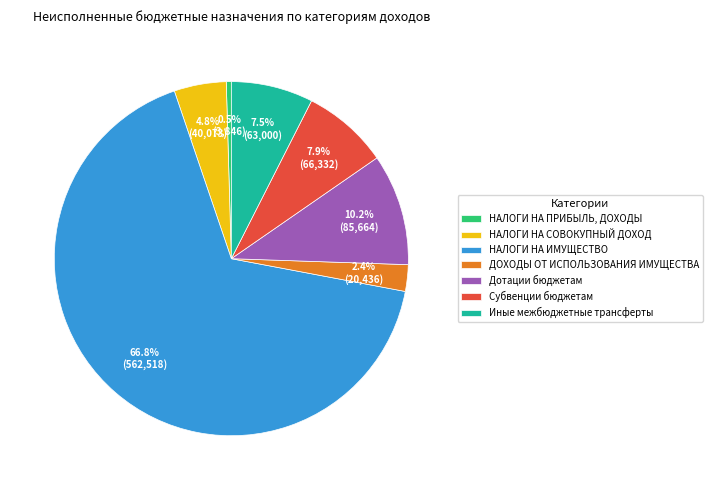

Does any single category account for the majority?

Yes